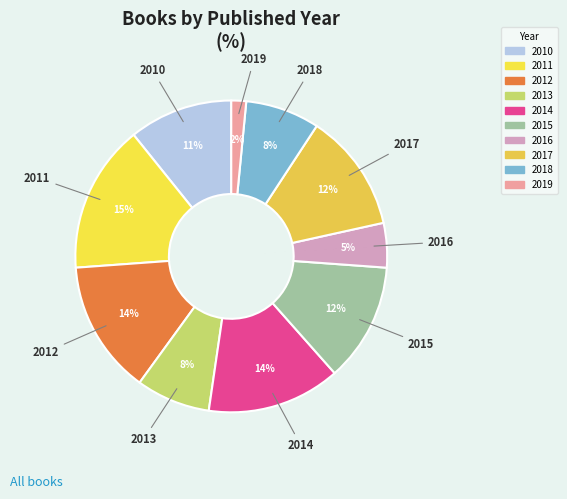

To the nearest percent, what is the difference between the 2014 and 2019 slice percentages?

12%